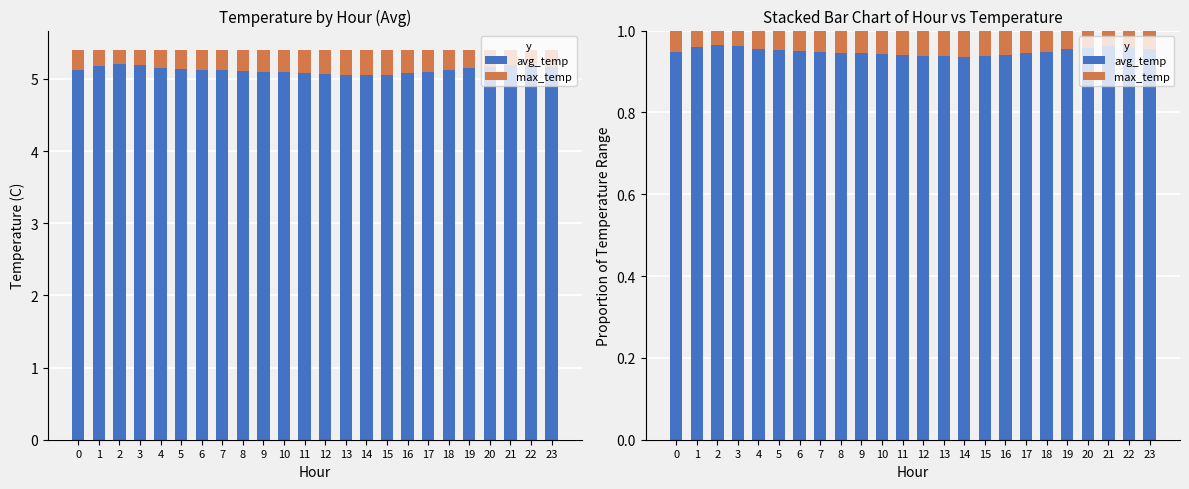

The value of avg_temp at 2 is 1.0. True or false?

True